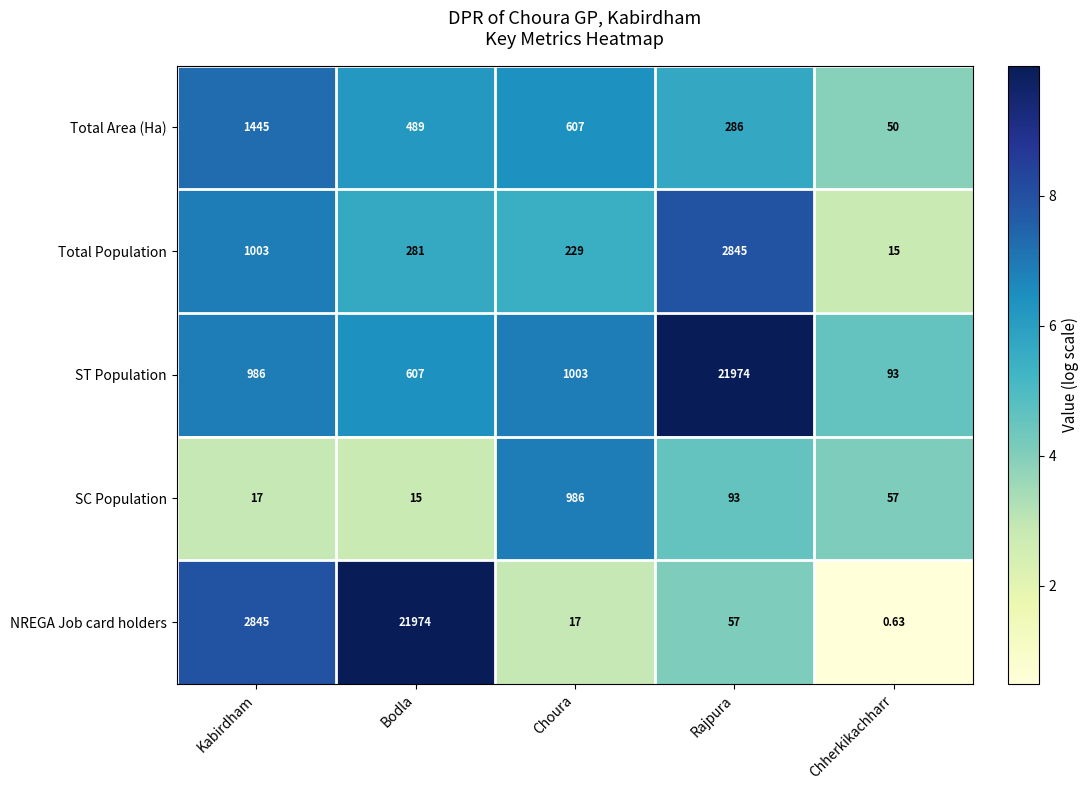

Which category has the highest value in the SC Population series?

Choura